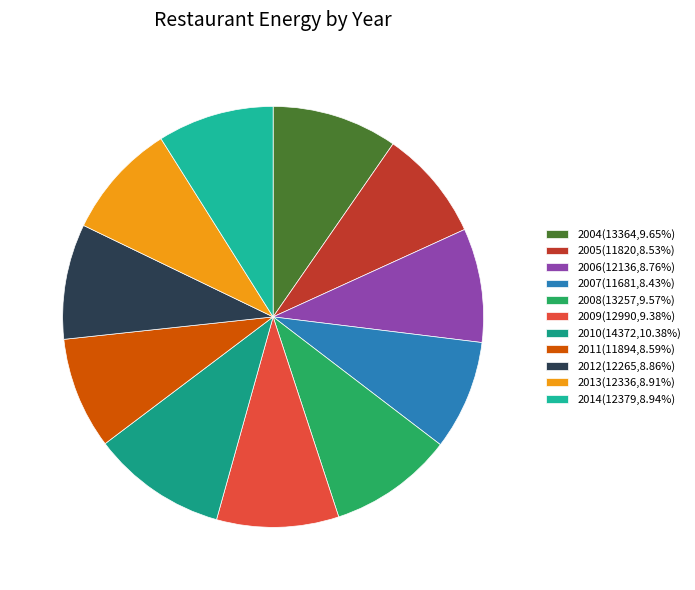

How many segments does this pie chart have?

11